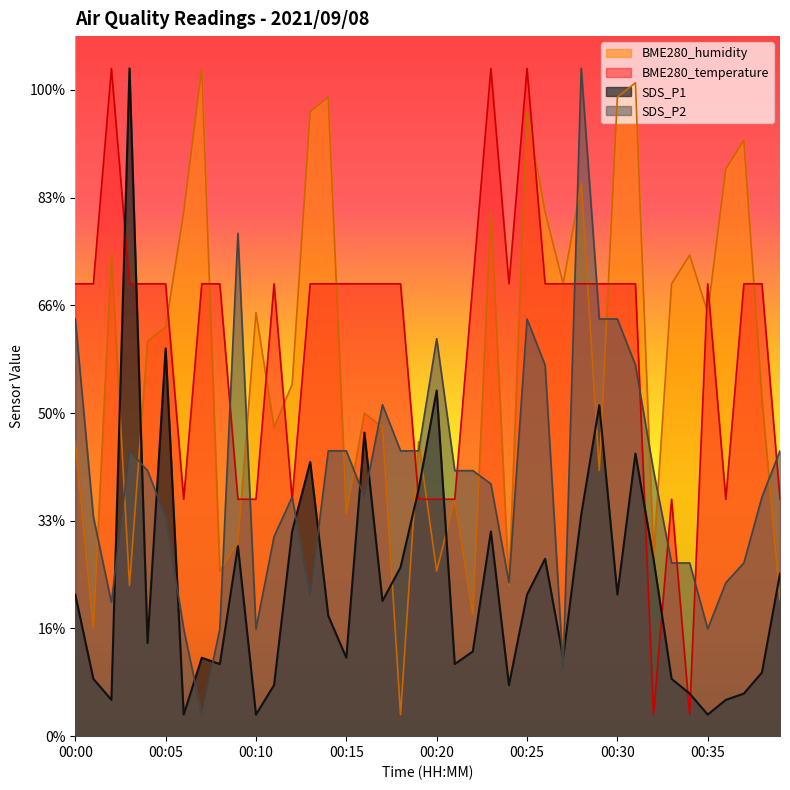

Is it true that BME280_humidity equals 84.7 at 00:26?

False